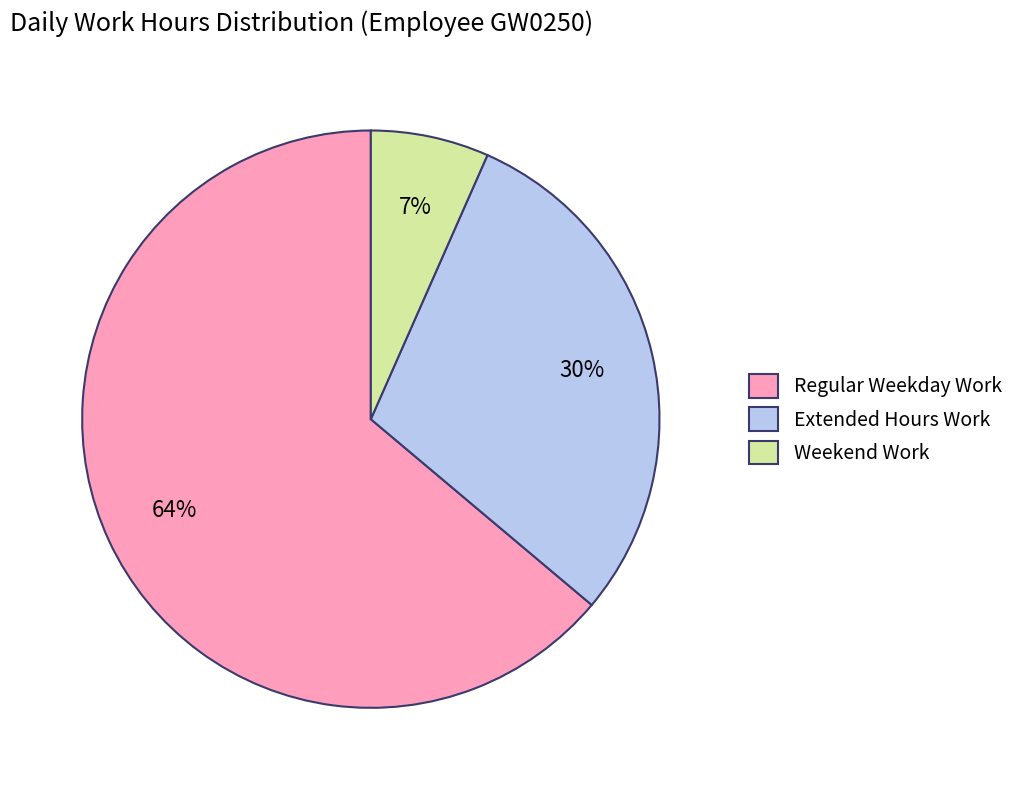

To the nearest percent, what is the average slice percentage?

33%